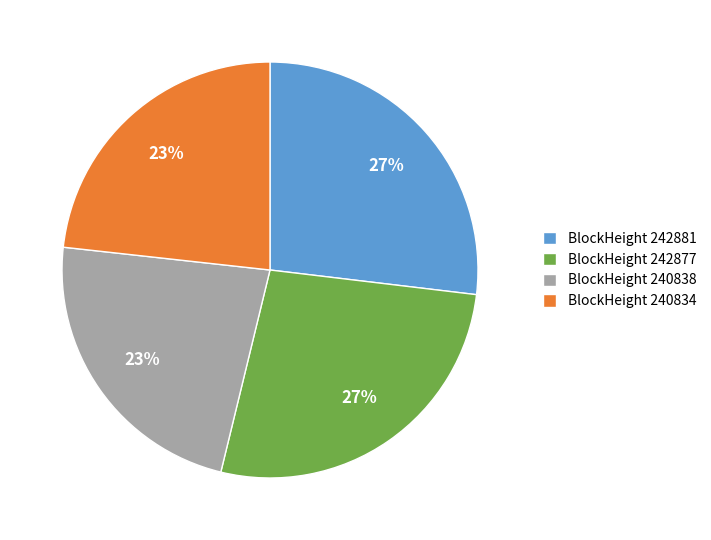

Is there a majority slice in this chart?

No